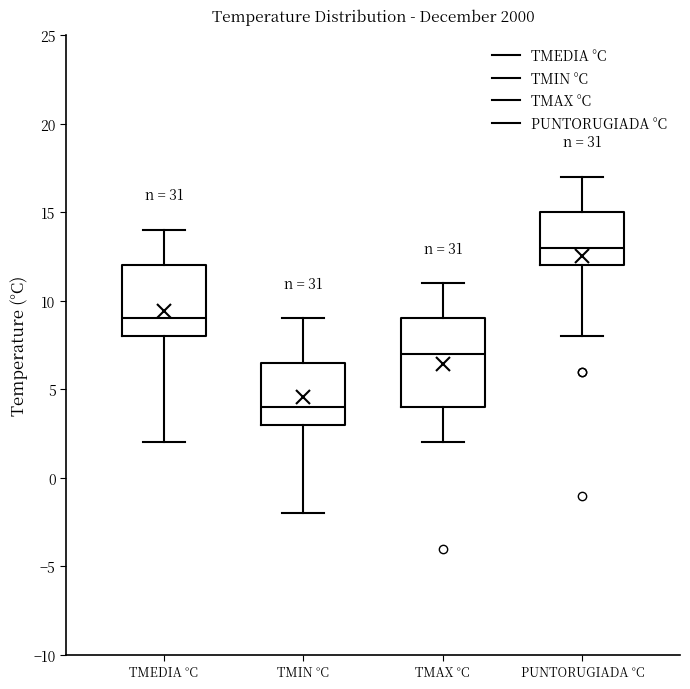

Comparing the boxes themselves (not the whiskers), which one is the tallest?

TMAX °C